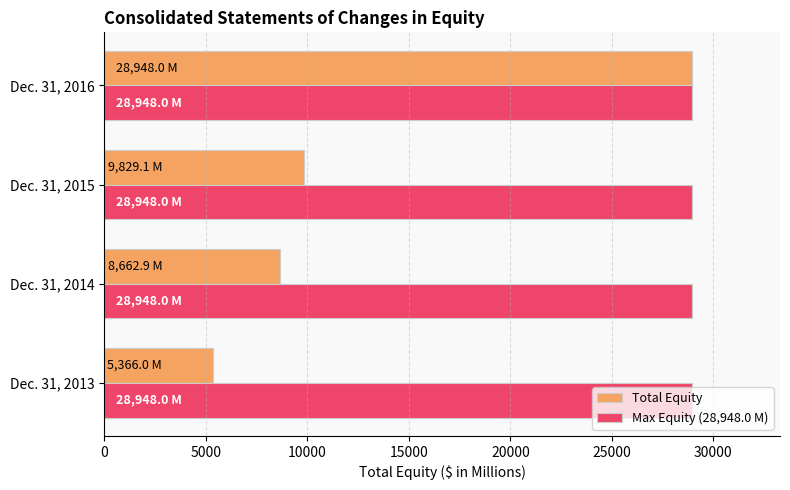

Where is Total Equity nearest to the value 17157?

Dec. 31, 2015